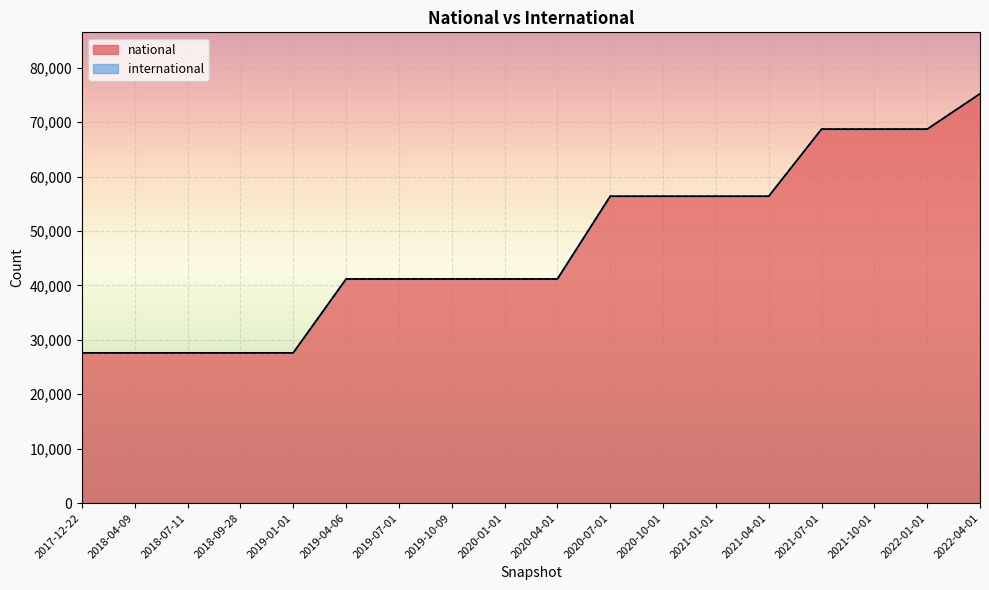

Reading left to right, what are all the values shown in this chart?

2017-12-22=27621	2018-04-09=27621	2018-07-11=27621	2018-09-28=27621	2019-01-01=27621	2019-04-06=41184	2019-07-01=41184	2019-10-09=41184	2020-01-01=41184	2020-04-01=41184	2020-07-01=56384	2020-10-01=56384	2021-01-01=56384	2021-04-01=56384	2021-07-01=68712	2021-10-01=68712	2022-01-01=68712	2022-04-01=75210